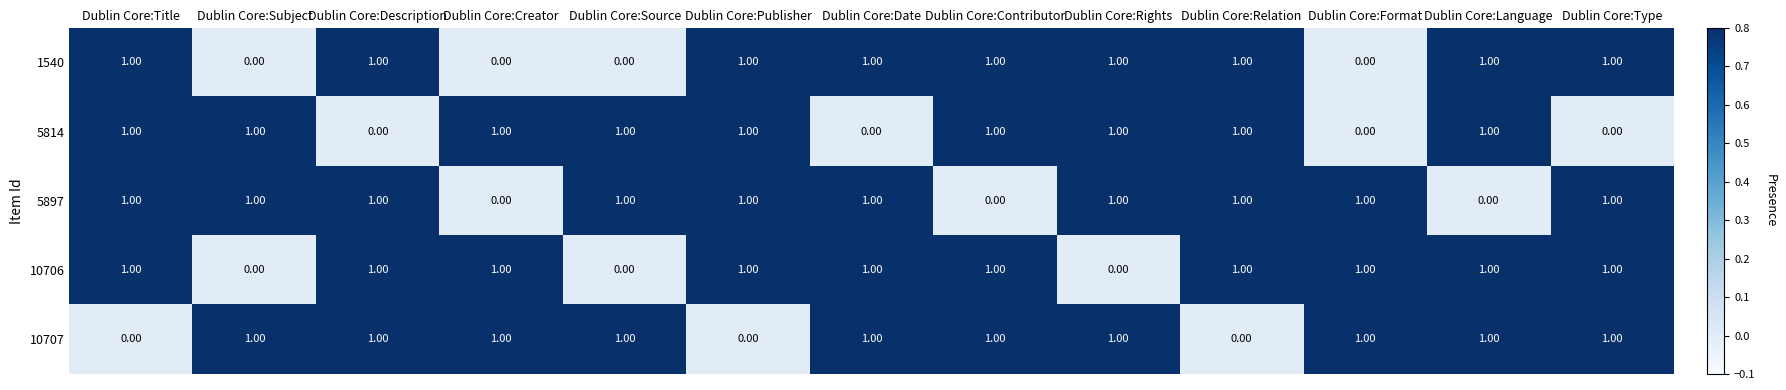

At how many categories does at least one series exceed 0?

13